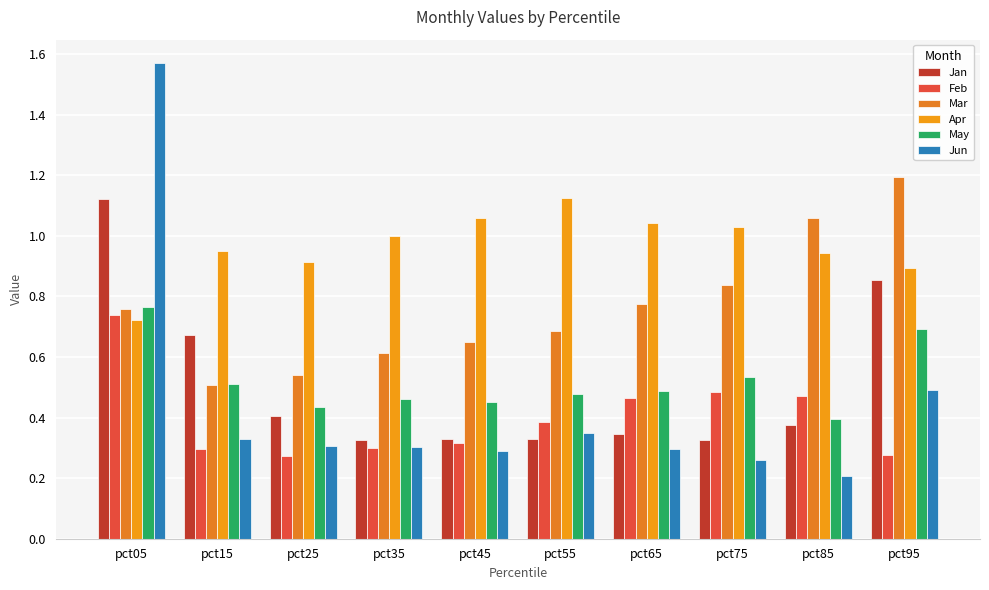

Reading left to right, list all the values displayed in this chart.

Jan: pct05=1.1	pct15=0.7	pct25=0.4	pct35=0.3	pct45=0.3	pct55=0.3	pct65=0.3	pct75=0.3	pct85=0.4	pct95=0.9
Feb: pct05=0.7	pct15=0.3	pct25=0.3	pct35=0.3	pct45=0.3	pct55=0.4	pct65=0.5	pct75=0.5	pct85=0.5	pct95=0.3
Mar: pct05=0.8	pct15=0.5	pct25=0.5	pct35=0.6	pct45=0.6	pct55=0.7	pct65=0.8	pct75=0.8	pct85=1.1	pct95=1.2
Apr: pct05=0.7	pct15=1.0	pct25=0.9	pct35=1.0	pct45=1.1	pct55=1.1	pct65=1.0	pct75=1.0	pct85=0.9	pct95=0.9
May: pct05=0.8	pct15=0.5	pct25=0.4	pct35=0.5	pct45=0.5	pct55=0.5	pct65=0.5	pct75=0.5	pct85=0.4	pct95=0.7
Jun: pct05=1.6	pct15=0.3	pct25=0.3	pct35=0.3	pct45=0.3	pct55=0.3	pct65=0.3	pct75=0.3	pct85=0.2	pct95=0.5